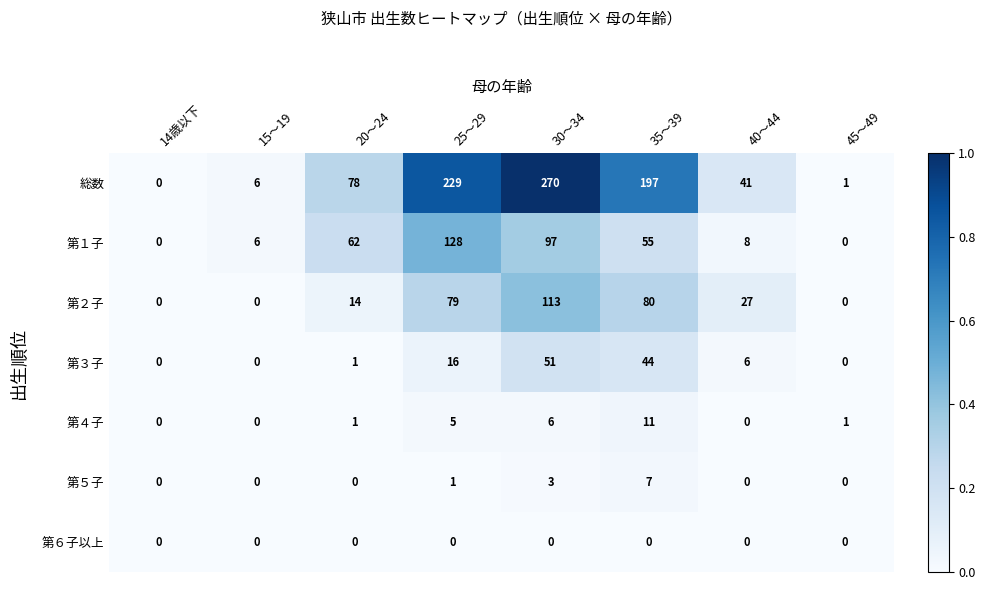

Which series has the largest range (max minus min)?

総数